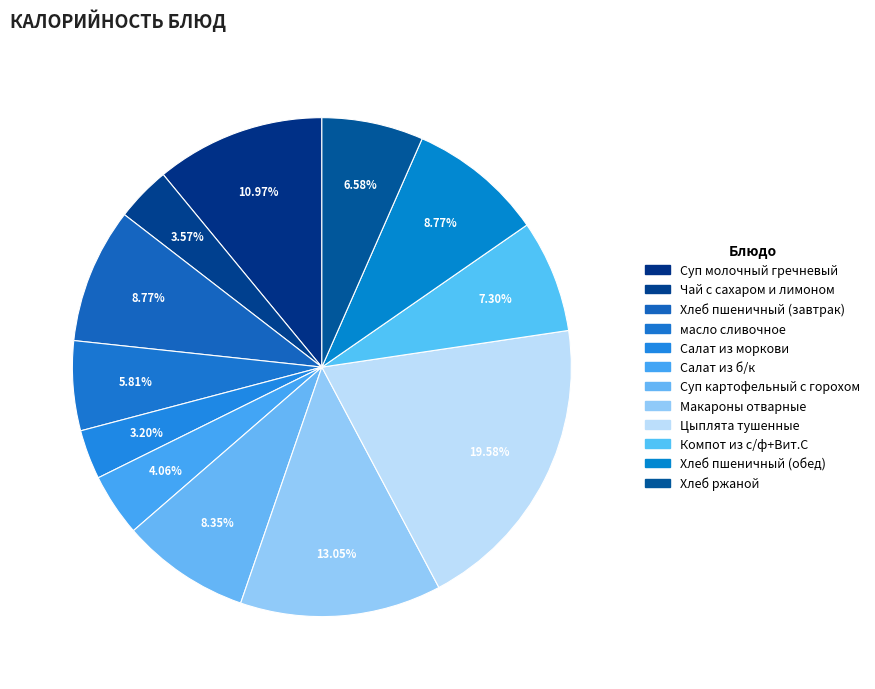

Which slice is the largest?

Цыплята тушенные